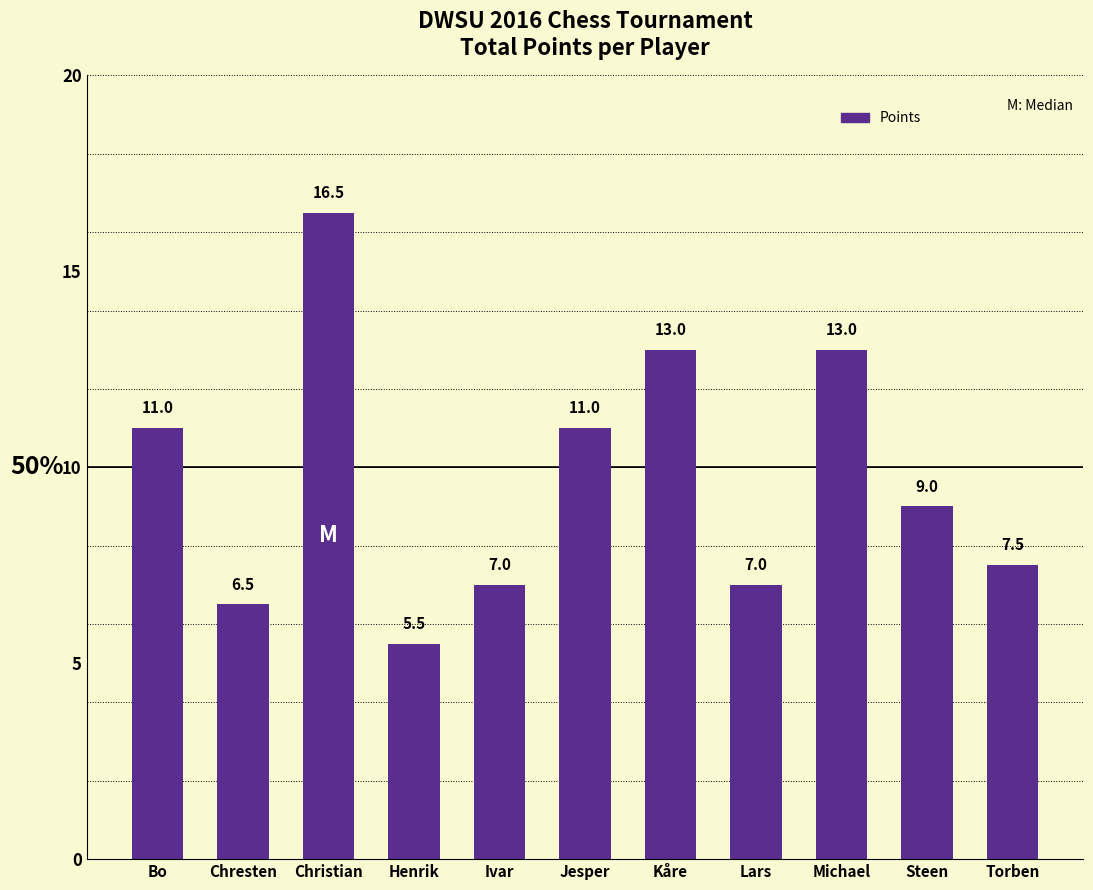

Reading left to right, what are all the values shown in this chart?

Bo=11.0	Chresten=6.5	Christian=16.5	Henrik=5.5	Ivar=7.0	Jesper=11.0	Kåre=13.0	Lars=7.0	Michael=13.0	Steen=9.0	Torben=7.5